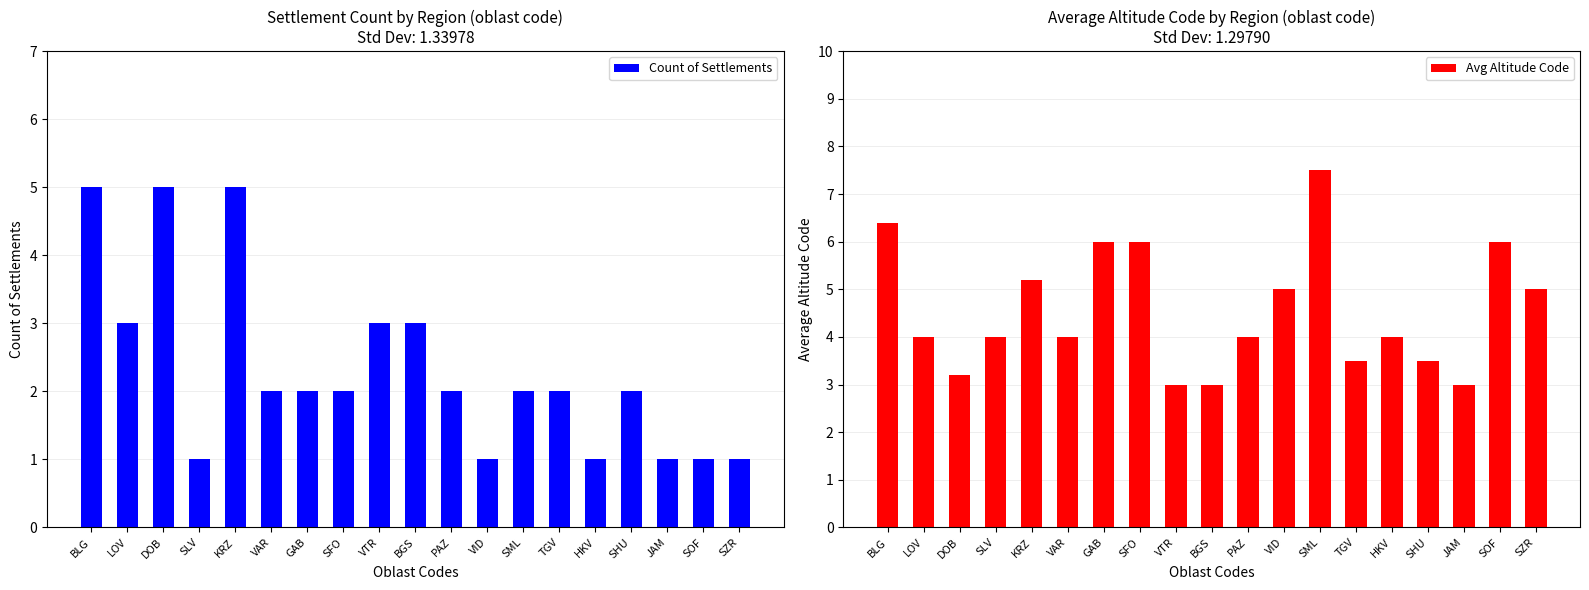

What is the value of the Count of Settlements bar at the 11th from the left?

2